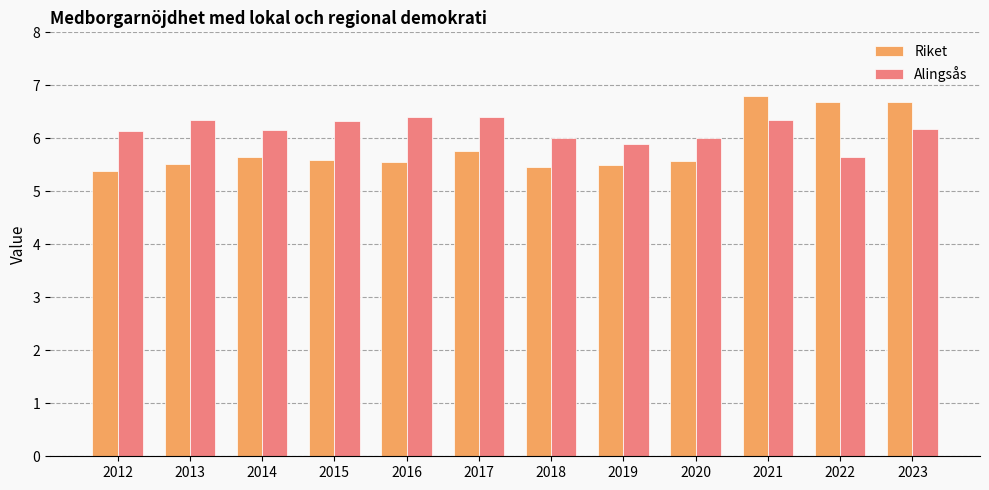

What is the smallest value displayed?

5.4